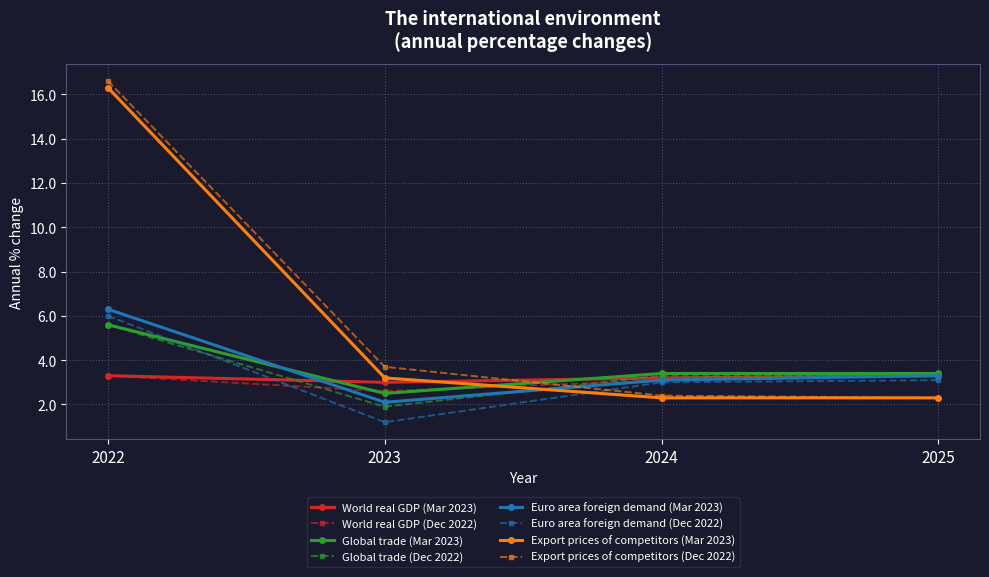

At which category is the sum across all series the highest?

2022